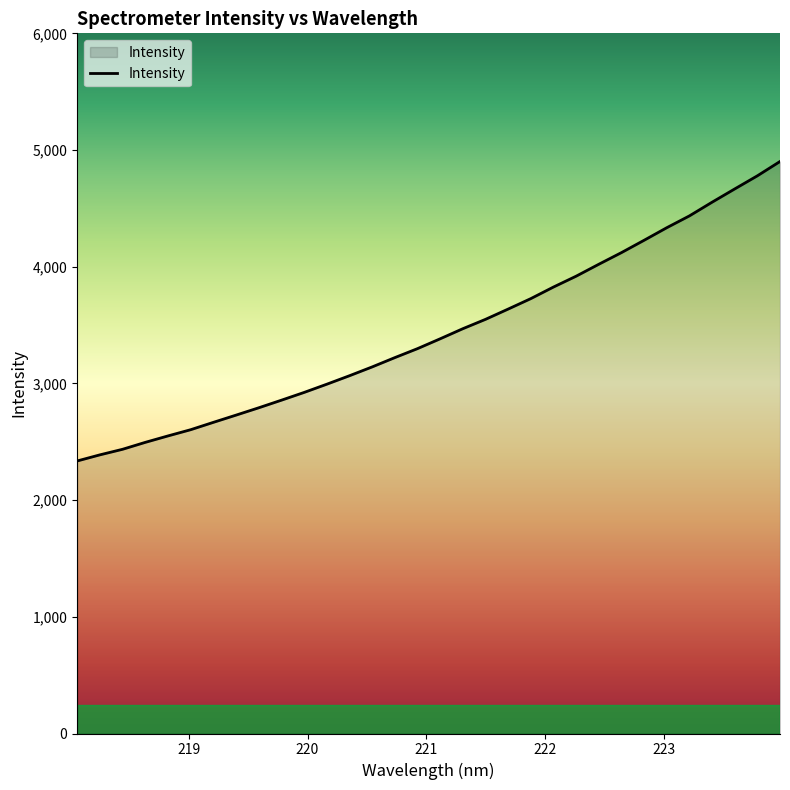

What is the minimum value shown in the chart?

2335.4